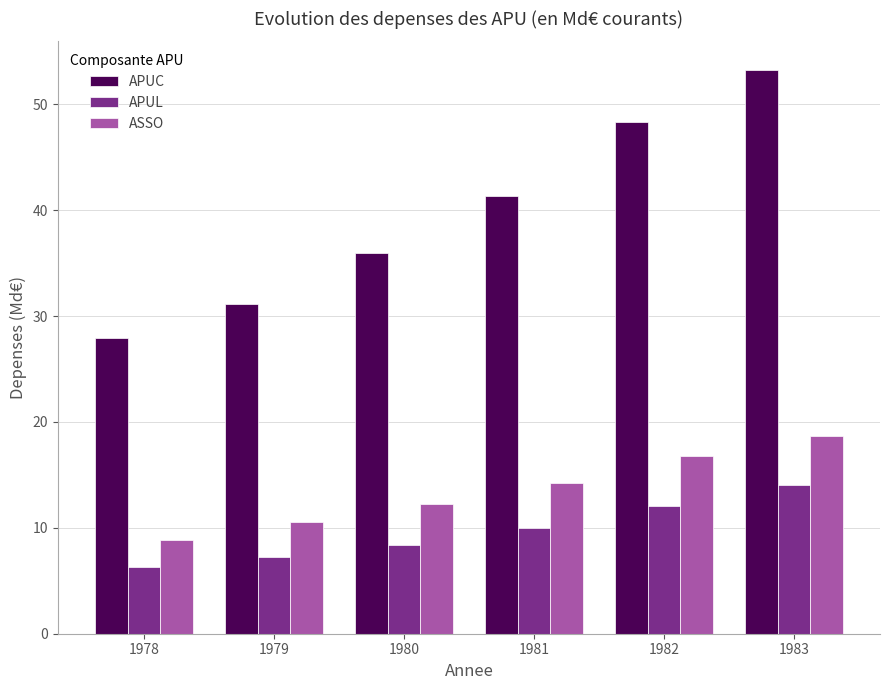

Reading left to right, list all the values displayed in this chart.

APUC: 27.9	31.1	36.0	41.3	48.4	53.3
APUL: 6.3	7.3	8.4	10.0	12.0	14.0
ASSO: 8.9	10.5	12.3	14.2	16.8	18.7